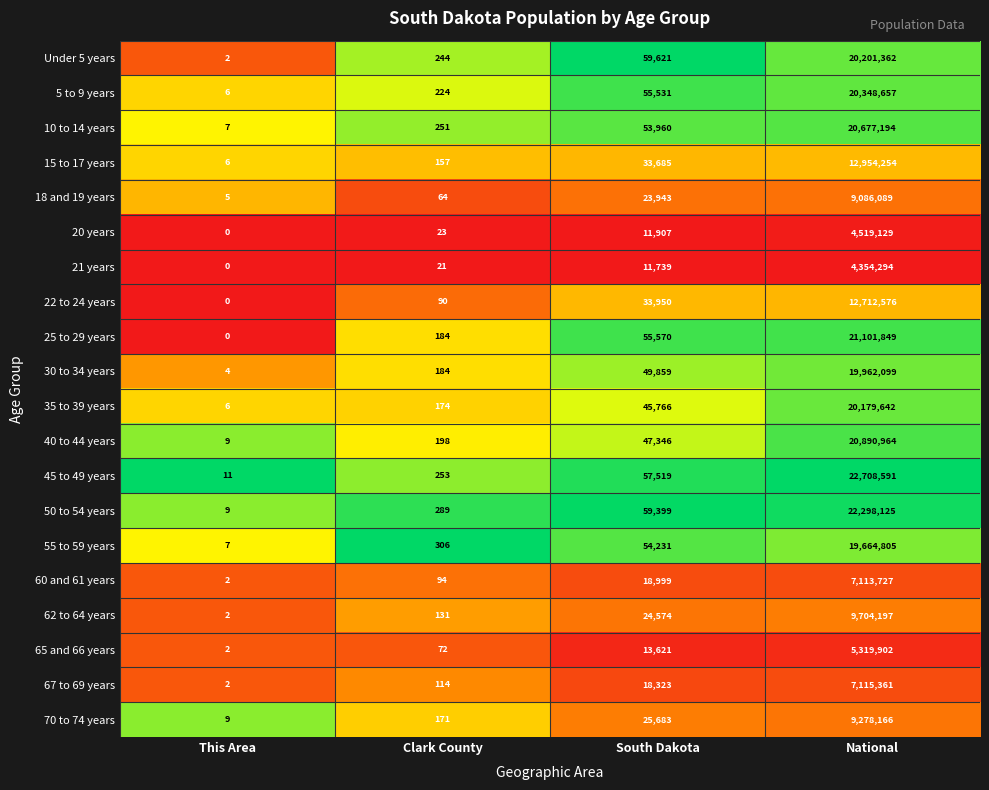

What is the difference between the maximum and minimum values in the 22 to 24 years series?

12712576